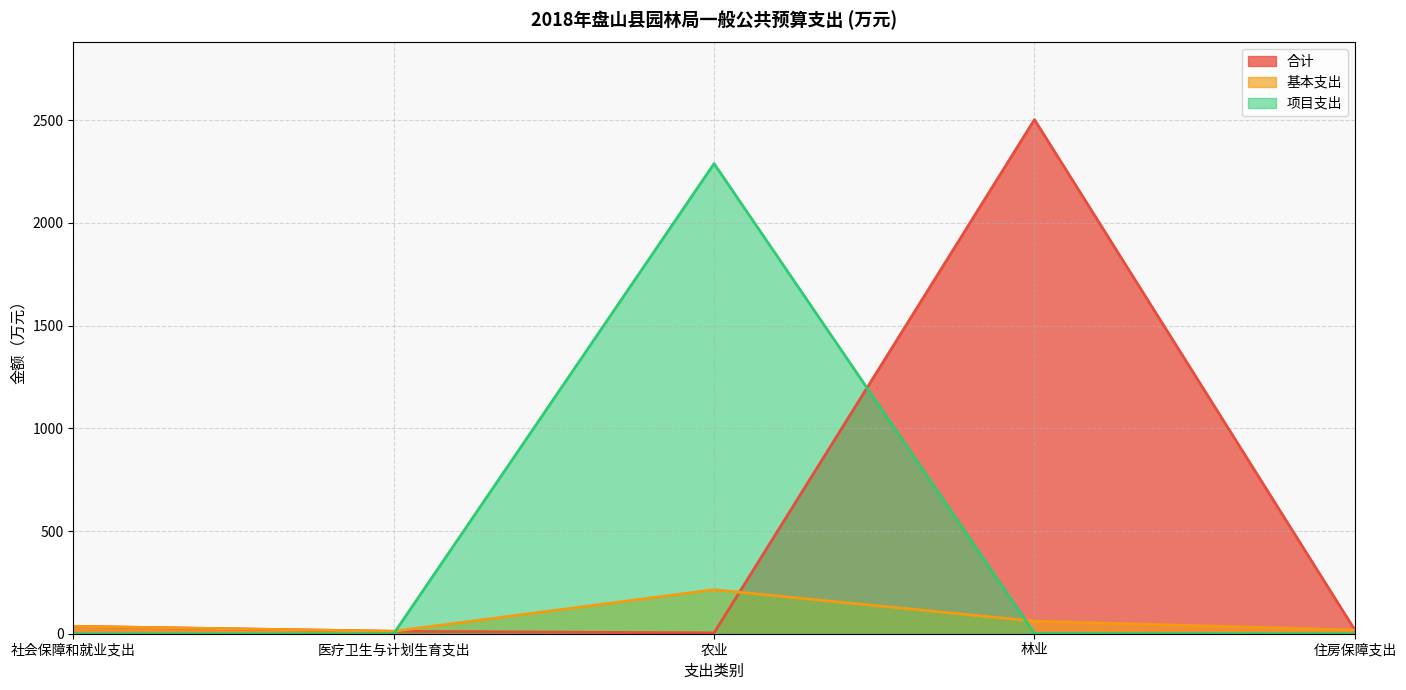

How many lines are shown in the chart?

3